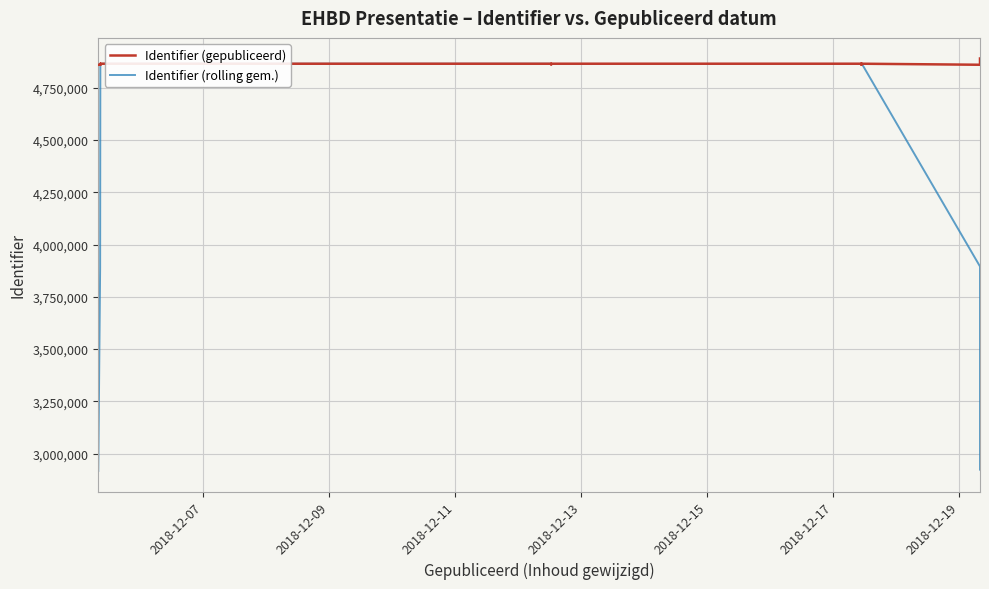

How many data points in Identifier (rolling gem.) are above 4864229?

17